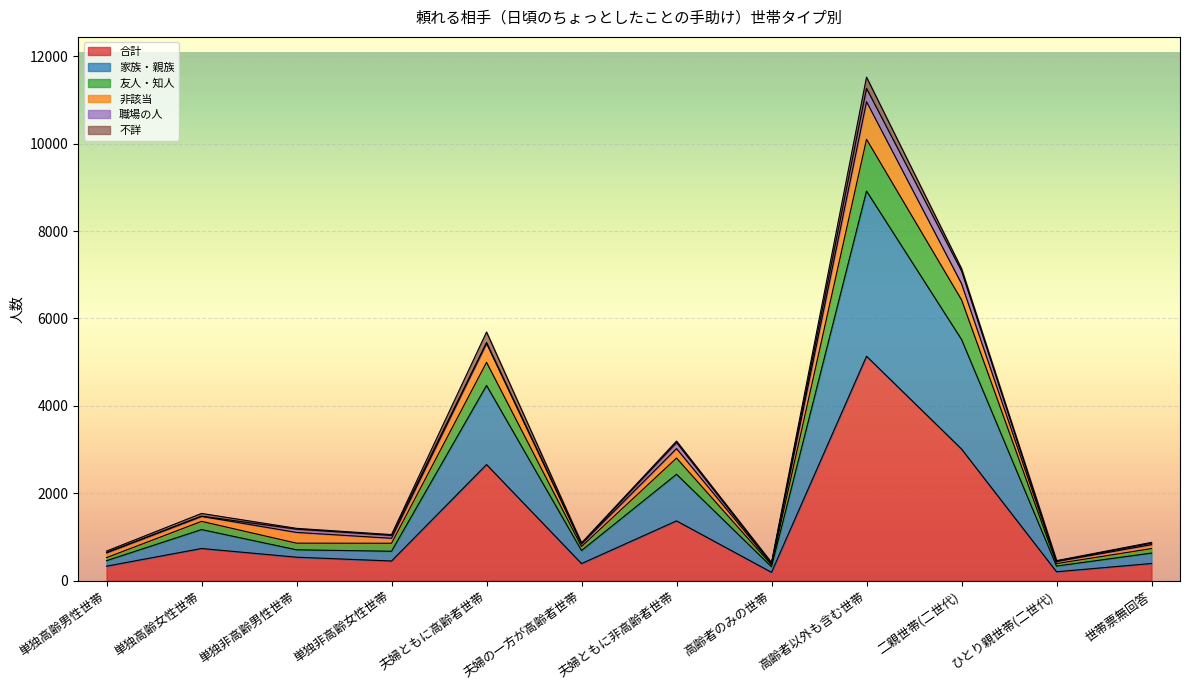

At which label does 家族・親族 reach its minimum?

高齢者のみの世帯